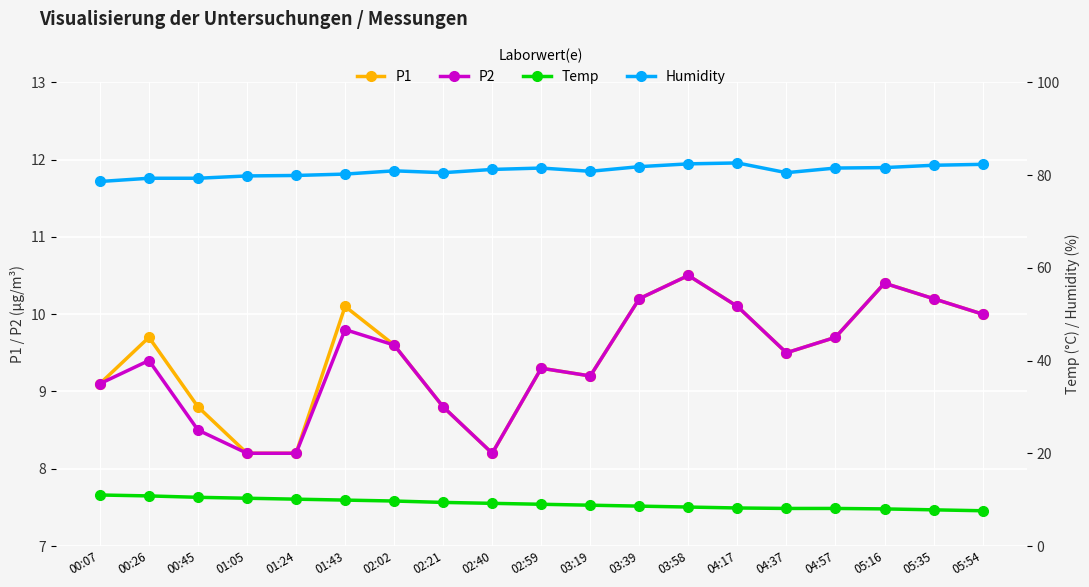

What is the difference between the highest and lowest values at 01:24?

71.7